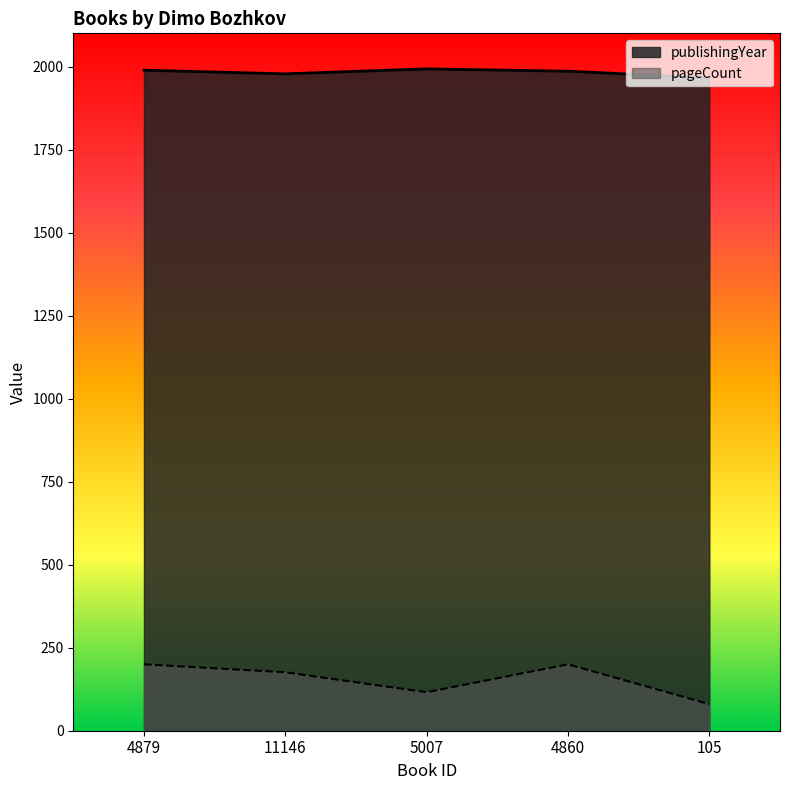

What is the difference between the maximum and minimum values in the publishingYear series?

27